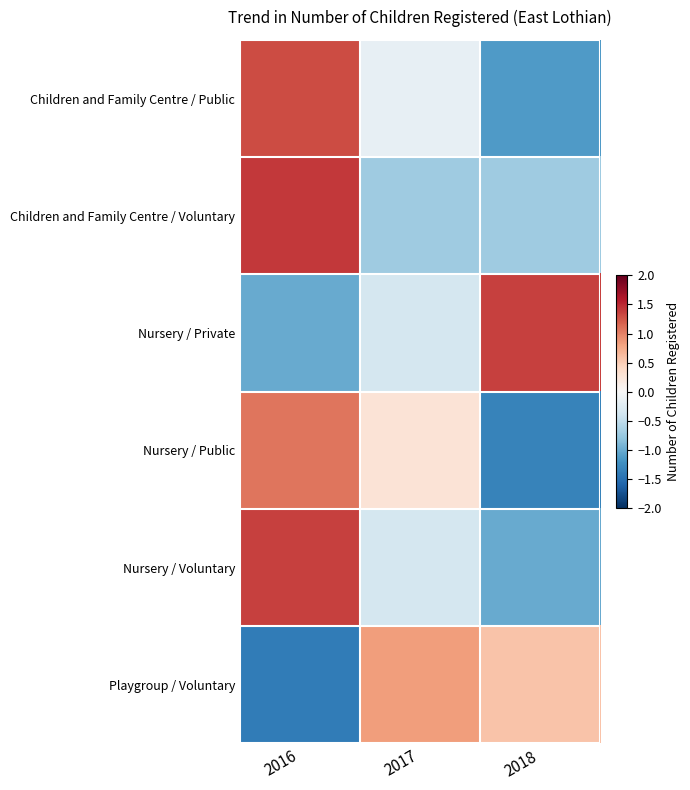

Reading left to right, transcribe all the data shown in this chart.

Children and Family Centre / Public: 2016=1.3	2017=-0.2	2018=-1.1
Children and Family Centre / Voluntary: 2016=1.4	2017=-0.7	2018=-0.7
Nursery / Private: 2016=-1.0	2017=-0.3	2018=1.4
Nursery / Public: 2016=1.1	2017=0.3	2018=-1.3
Nursery / Voluntary: 2016=1.4	2017=-0.4	2018=-1.0
Playgroup / Voluntary: 2016=-1.4	2017=0.8	2018=0.6